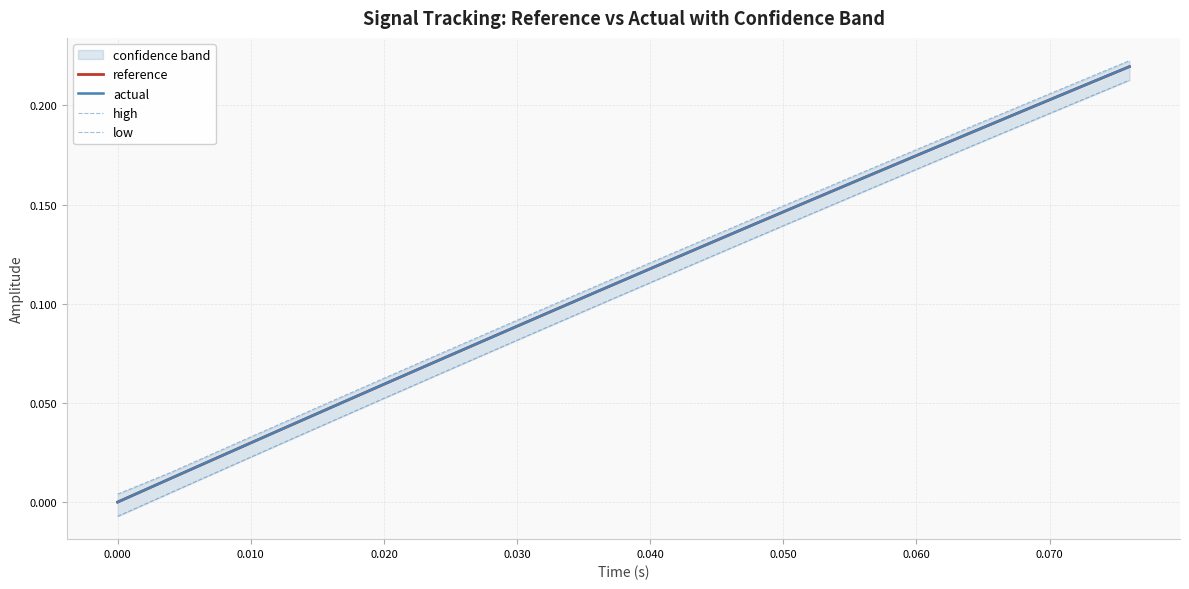

How many positive values does the actual series have?

19